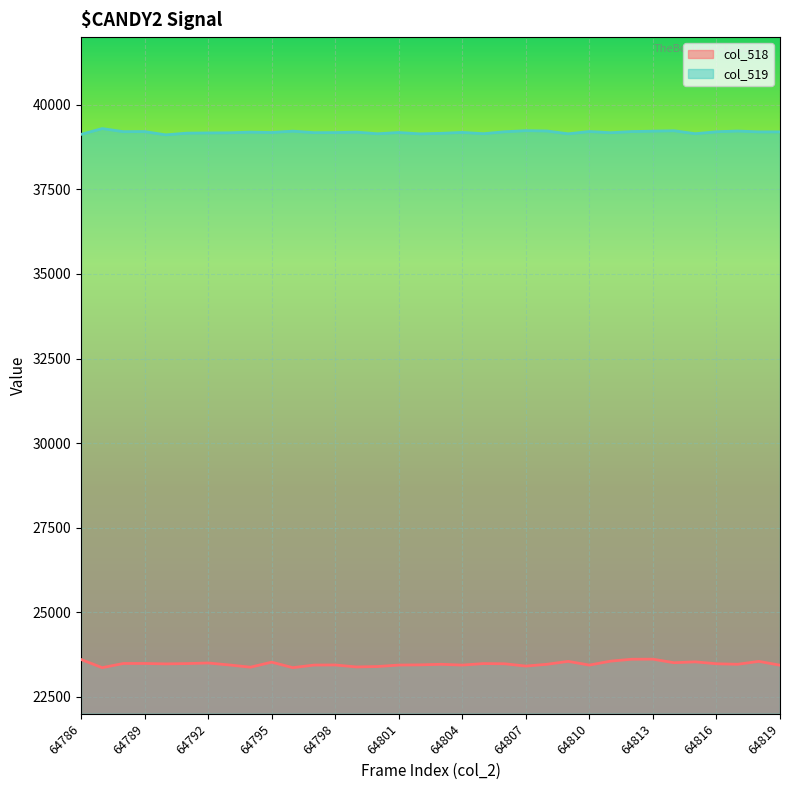

List the series in order of their overall mean, highest first.

col_519 line, col_518 line